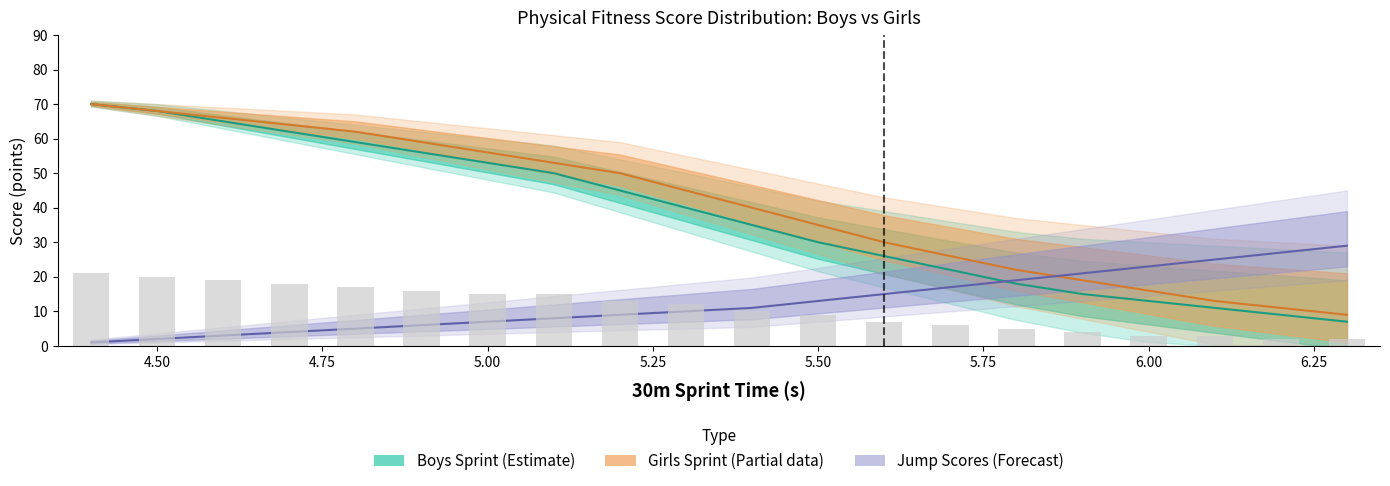

Are the bars horizontal?

No